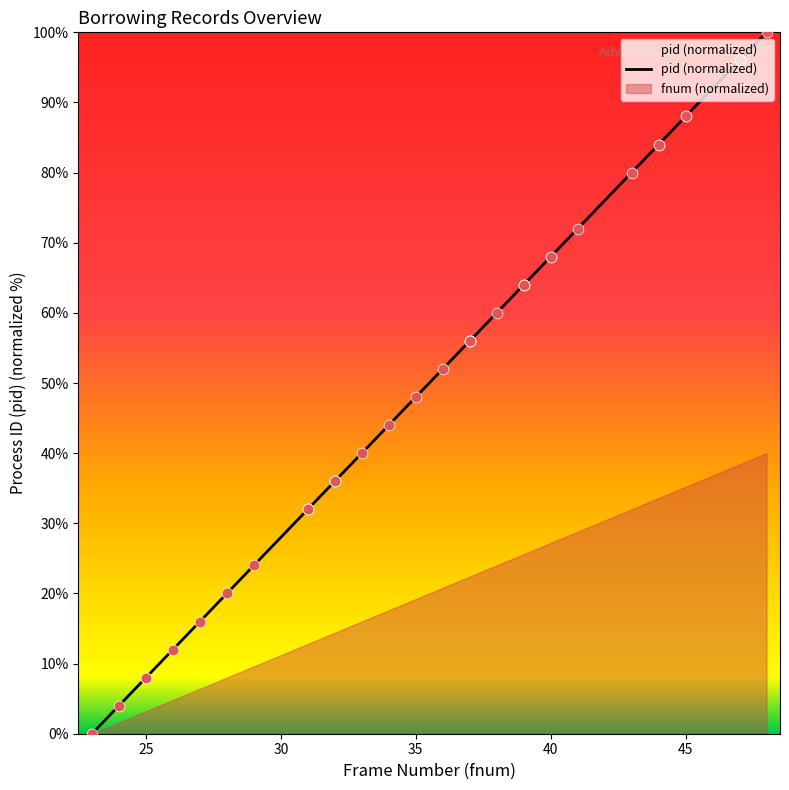

At which category is the sum across all series the highest?

48